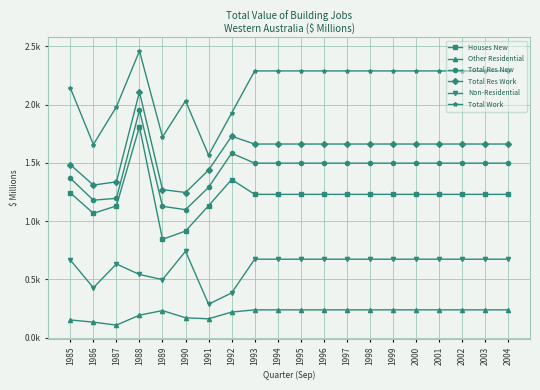

How many values in the Non-Residential series are below 674?

7